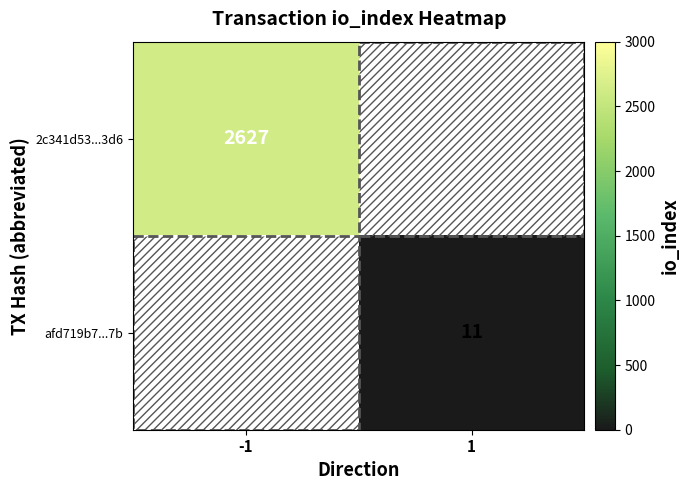

The 2c341d53...3d6 series shows 994 at -1. True or false?

False